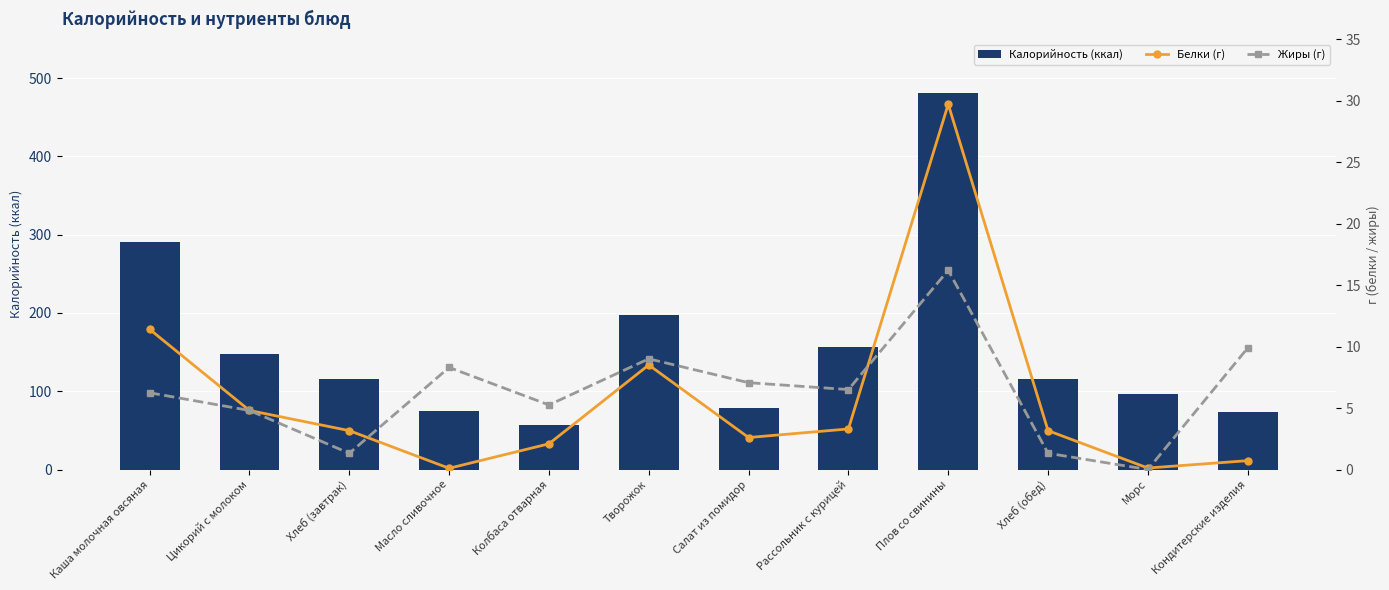

At which category is the sum across all series the highest?

Плов со свинины